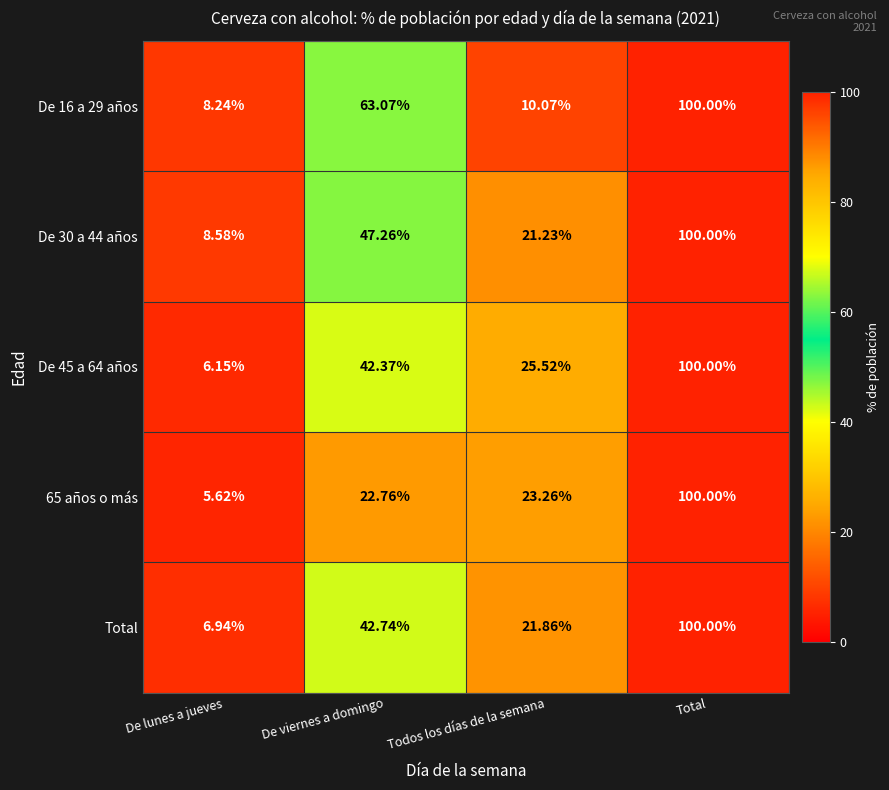

Where does the De 45 a 64 años series first go above 42?

De viernes a domingo